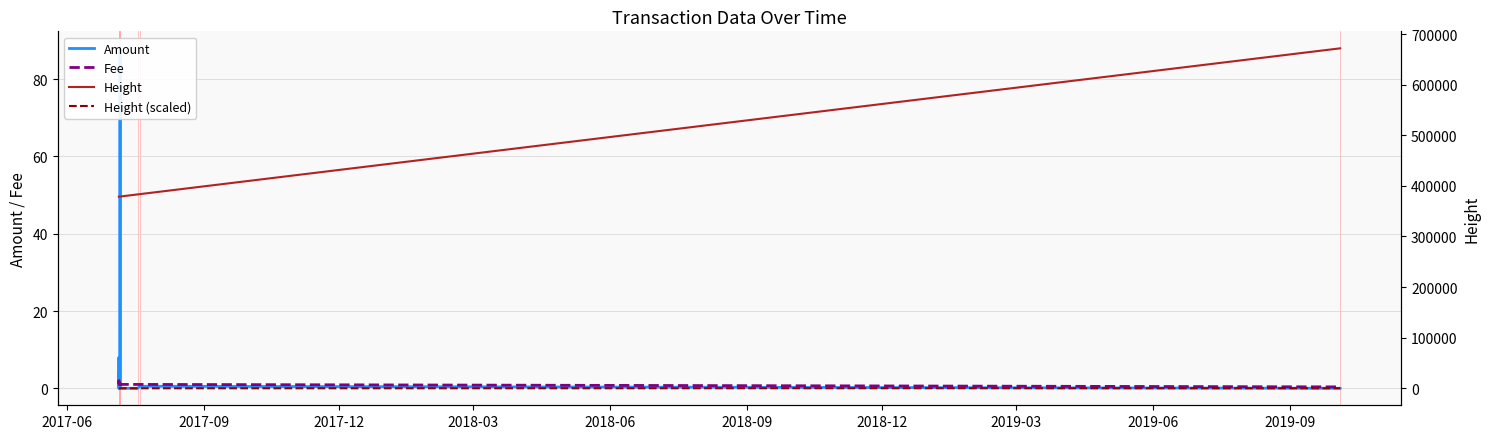

Reading left to right, list all the values displayed in this chart.

Amount: 4.0	1.0	0.0	1.0	8.0	0.0	0.0	0.0	0.0	0.0	0.0	0.0	0.0	0.0	88.0	0.0	0.0	0.5	0.0
Fee: 1.0	1.0	1.0	1.0	2.0	1.0	1.0	1.0	1.0	1.0	1.0	1.0	1.0	1.0	2.0	1.0	1.0	1.0	0.4
Height: 378607.0	378609.0	378610.0	378614.0	378625.0	378687.0	378693.0	378703.0	378708.0	378720.0	378726.0	378749.0	378872.0	378893.0	378908.0	378914.0	383178.0	383588.0	671802.0
Height (scaled): 0.0	0.0	0.0	0.0	0.0	0.0	0.0	0.0	0.0	0.0	0.0	0.0	0.1	0.1	0.1	0.1	1.4	1.5	90.0